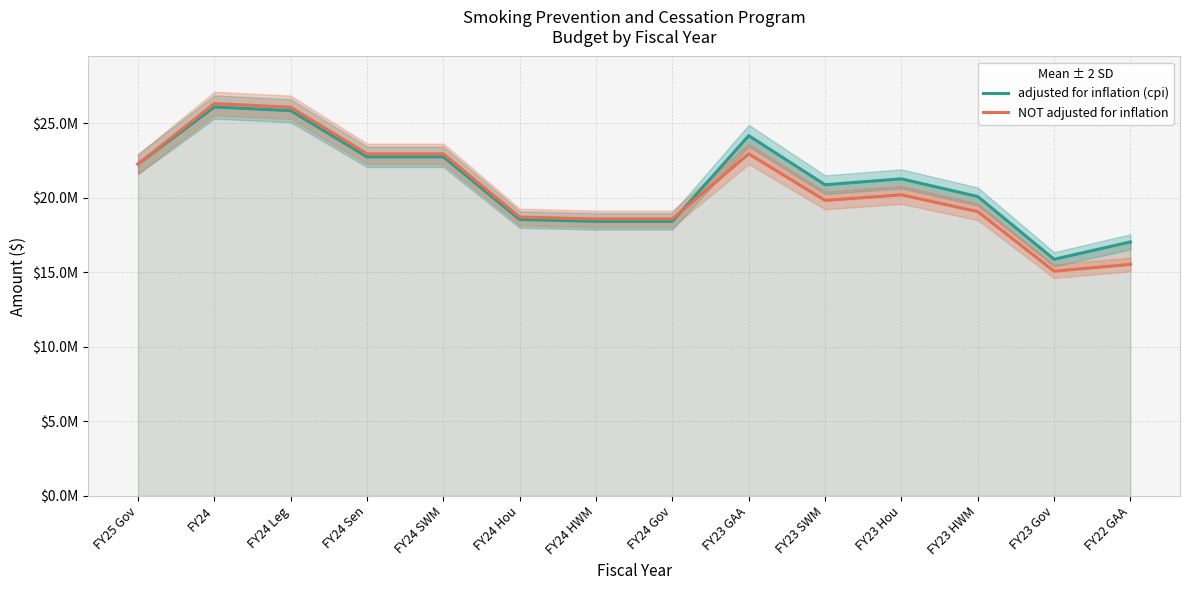

How many lines are shown in the chart?

2